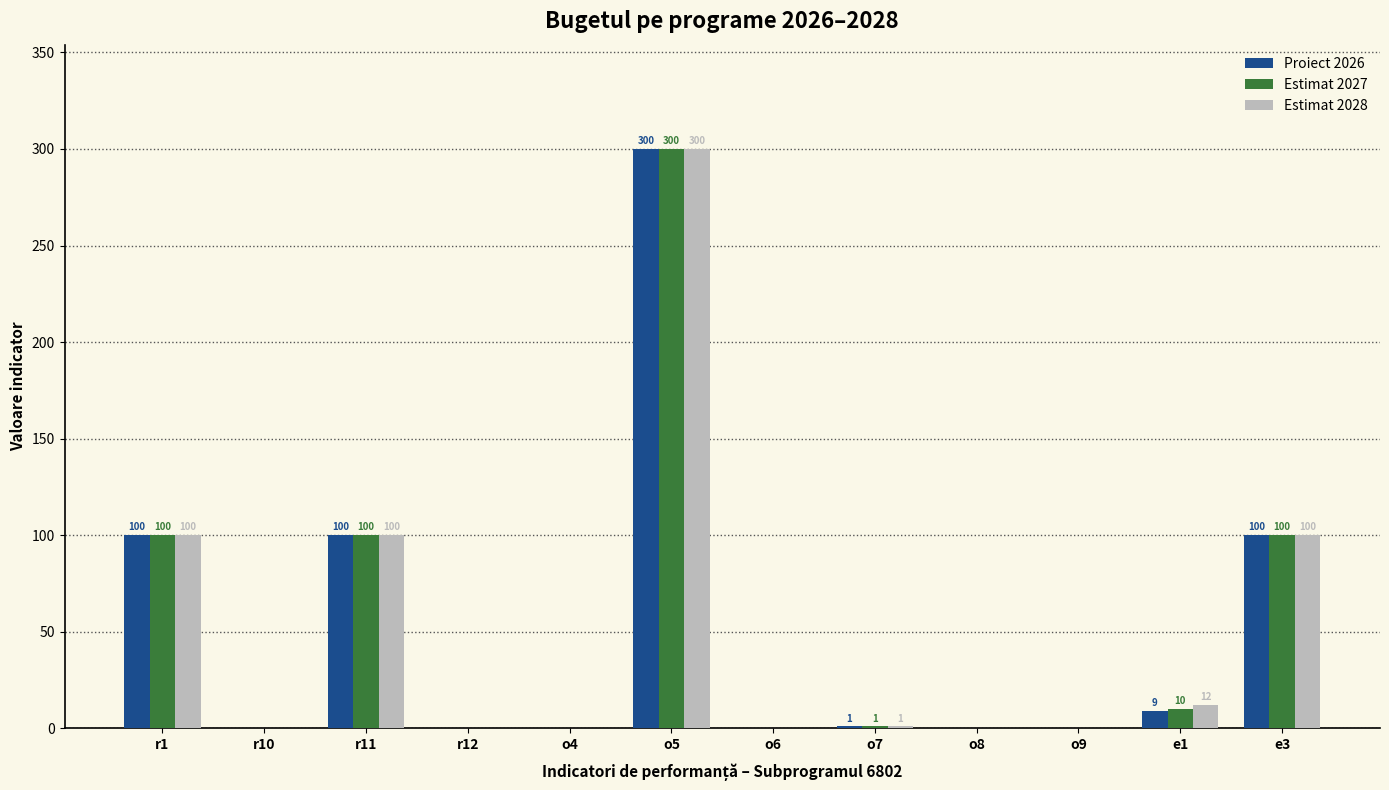

Count the number of data series in this chart.

3